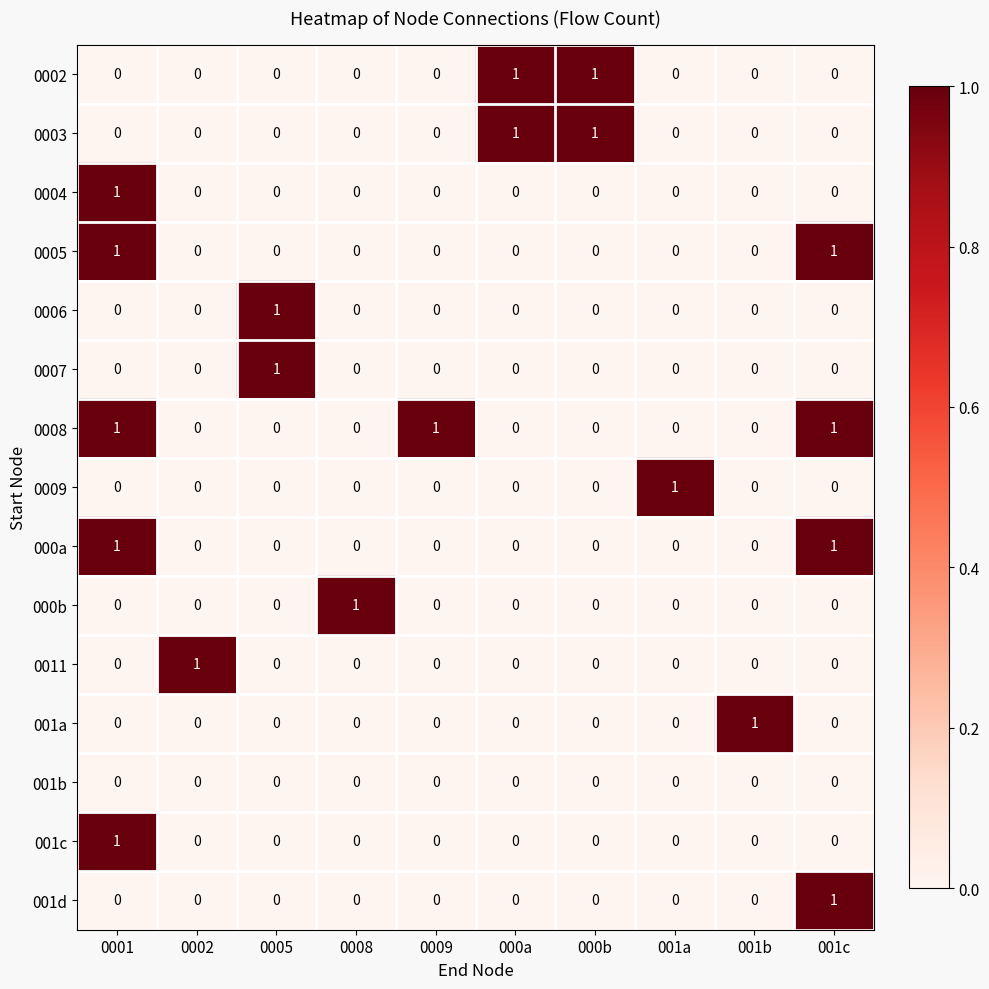

How many categories are shown in the chart?

10